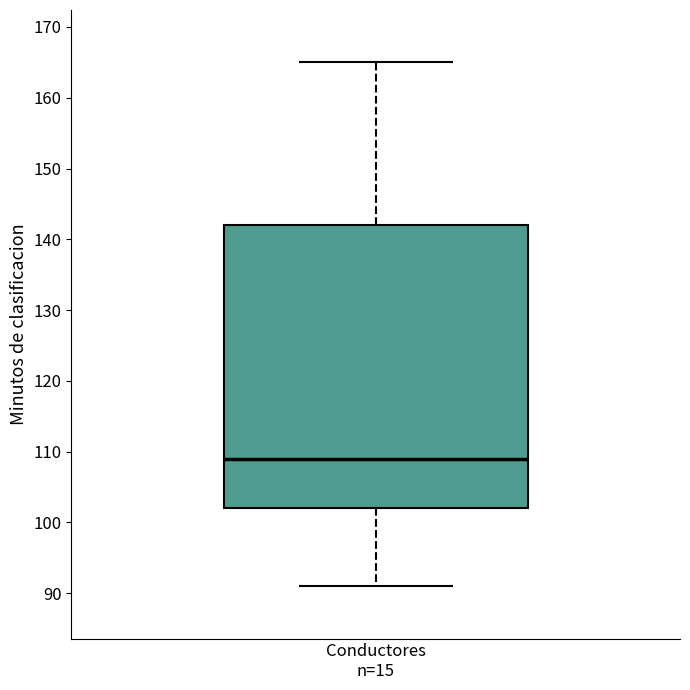

Read this box plot against the y-axis: the position of the median line, the range covered by the box, and the ends of both whiskers. The values are not printed on the chart, so give them approximately, as read against the axis.

median 109, box 102 to 142, whiskers 91 to 165